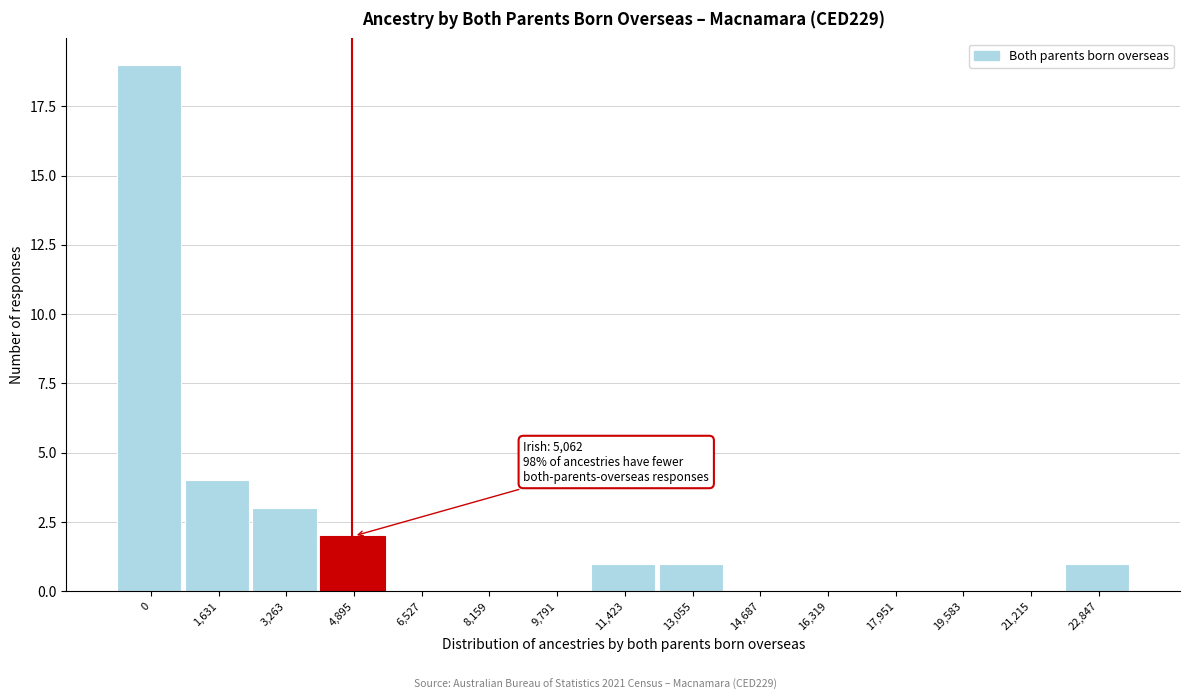

Reading left to right, list all the values displayed in this chart.

0=19	1,631=4	3,263=3	4,895=2	6,527=0	8,159=0	9,791=0	11,423=1	13,055=1	14,687=0	16,319=0	17,951=0	19,583=0	21,215=0	22,847=1